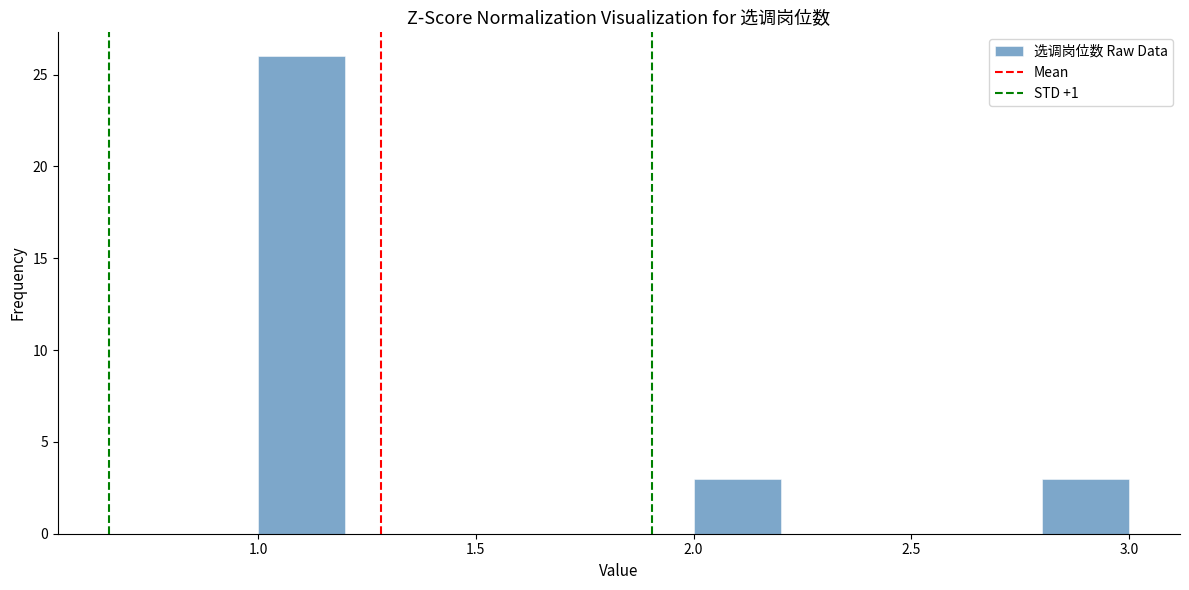

What is the height of the bar covering 1.0 to 1.2 on the x-axis? The values are not printed on the chart, so give them approximately, as read against the axis.

26